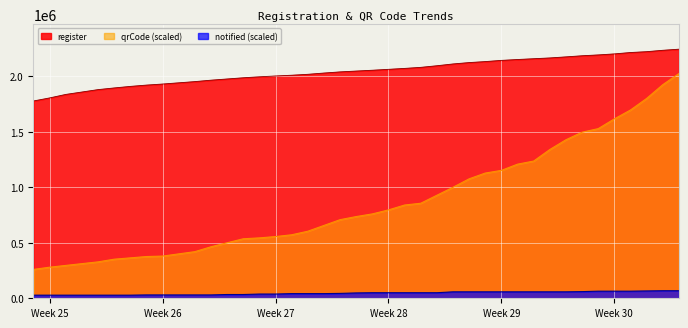

How many values in the register series exceed 2053912?

19